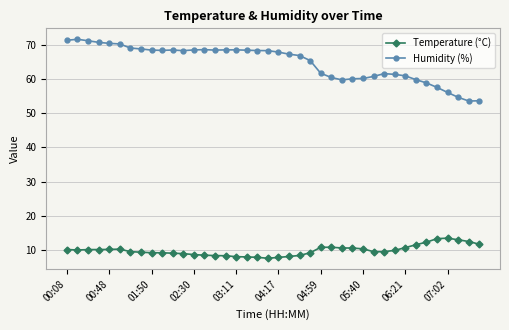

Which series has the widest spread of values?

Humidity (%)